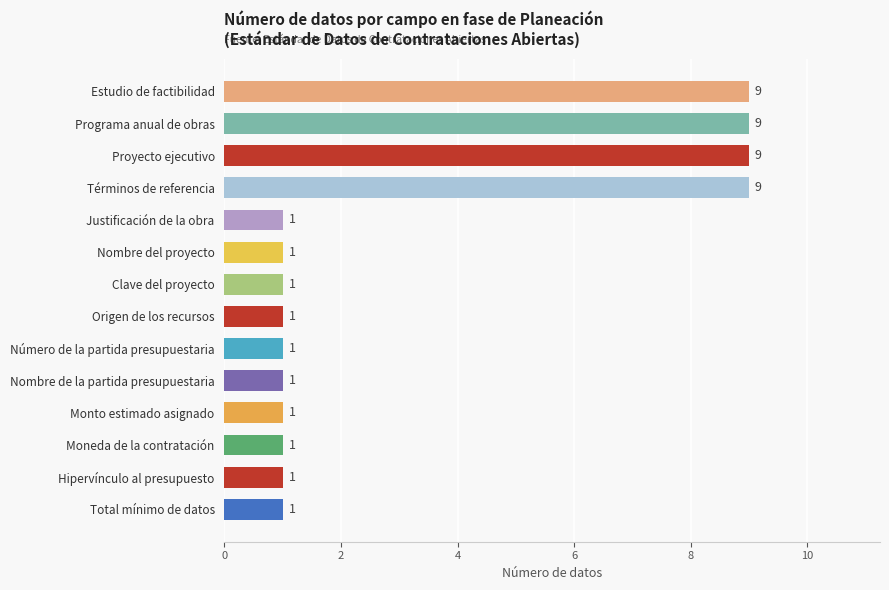

Reading bottom to top, transcribe all the data shown in this chart.

1	1	1	1	1	1	1	1	1	1	9	9	9	9